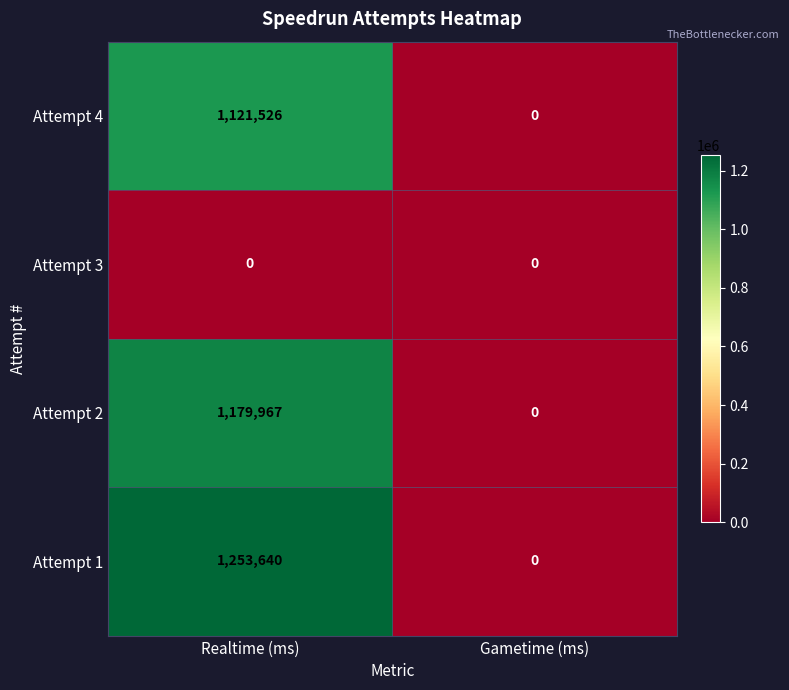

Which label corresponds to the largest value in the chart?

Realtime (ms)